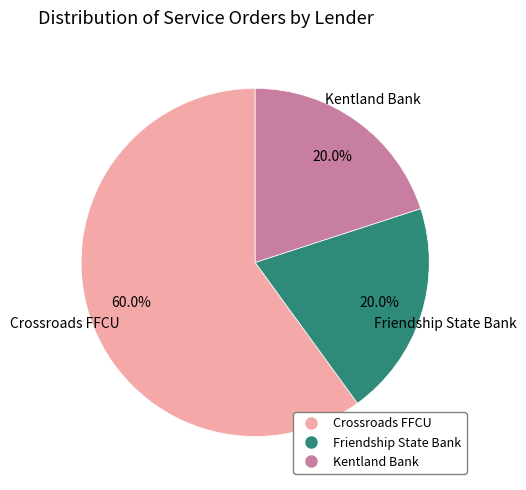

To the nearest percent, what portion does Friendship State Bank represent?

20%